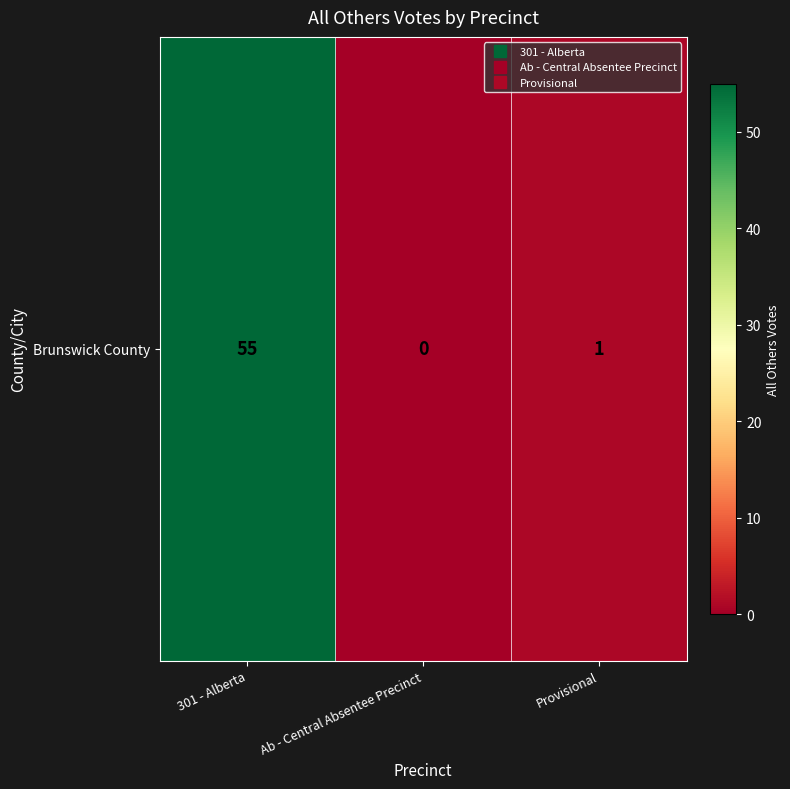

List the labels in order of value, smallest first.

Ab - Central Absentee Precinct, Provisional, 301 - Alberta